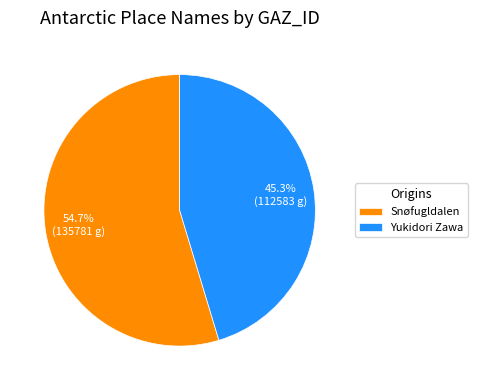

What percentage do Yukidori Zawa and Snøfugldalen together represent?

100.0%